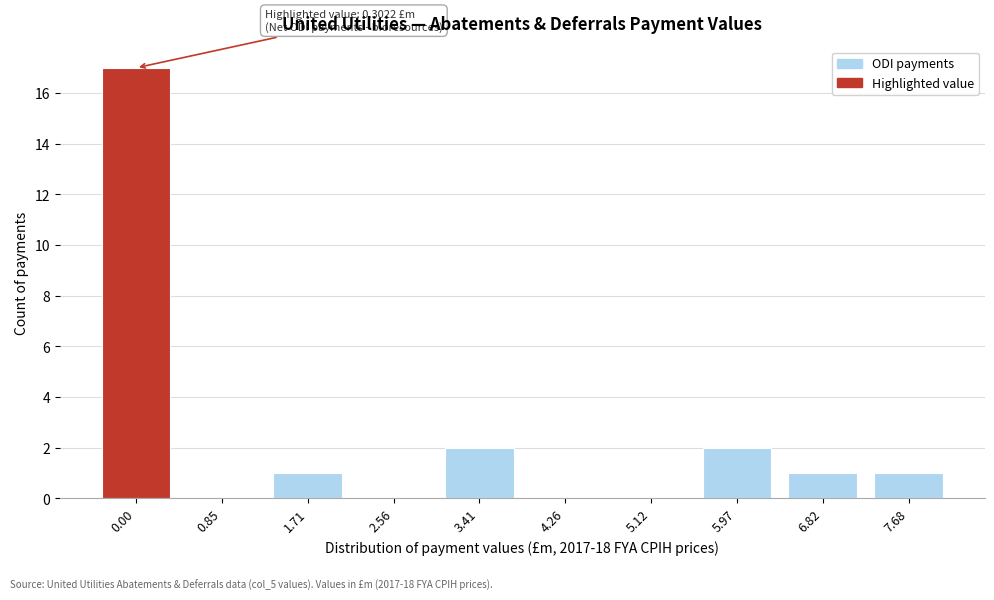

Reading right to left, list all the values displayed in this chart.

7.68=1	6.82=1	5.97=2	5.12=0	4.26=0	3.41=2	2.56=0	1.71=1	0.85=0	0.00=17